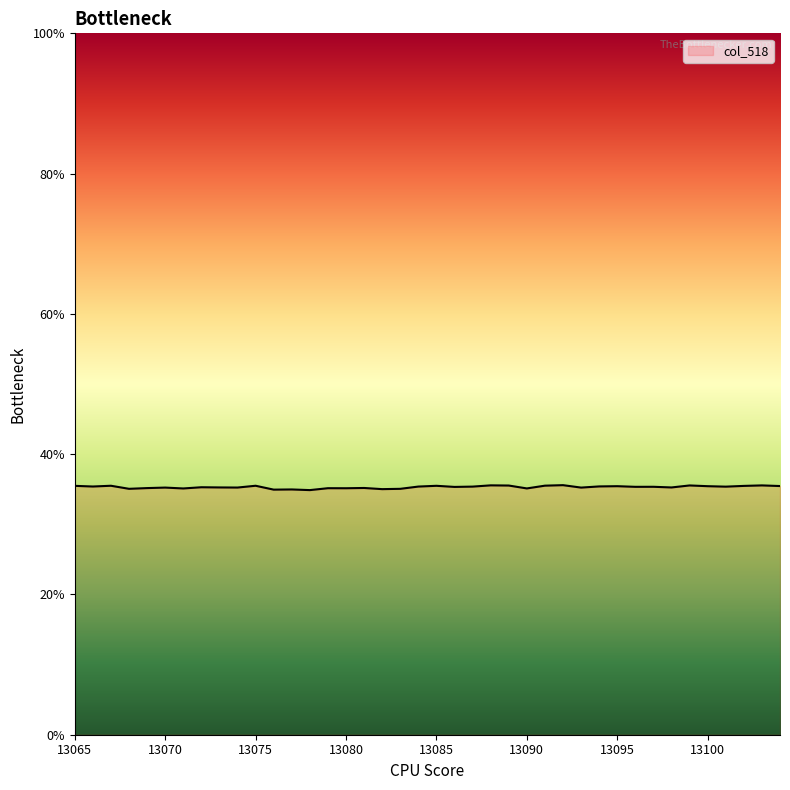

What is the greatest value displayed?

35.6